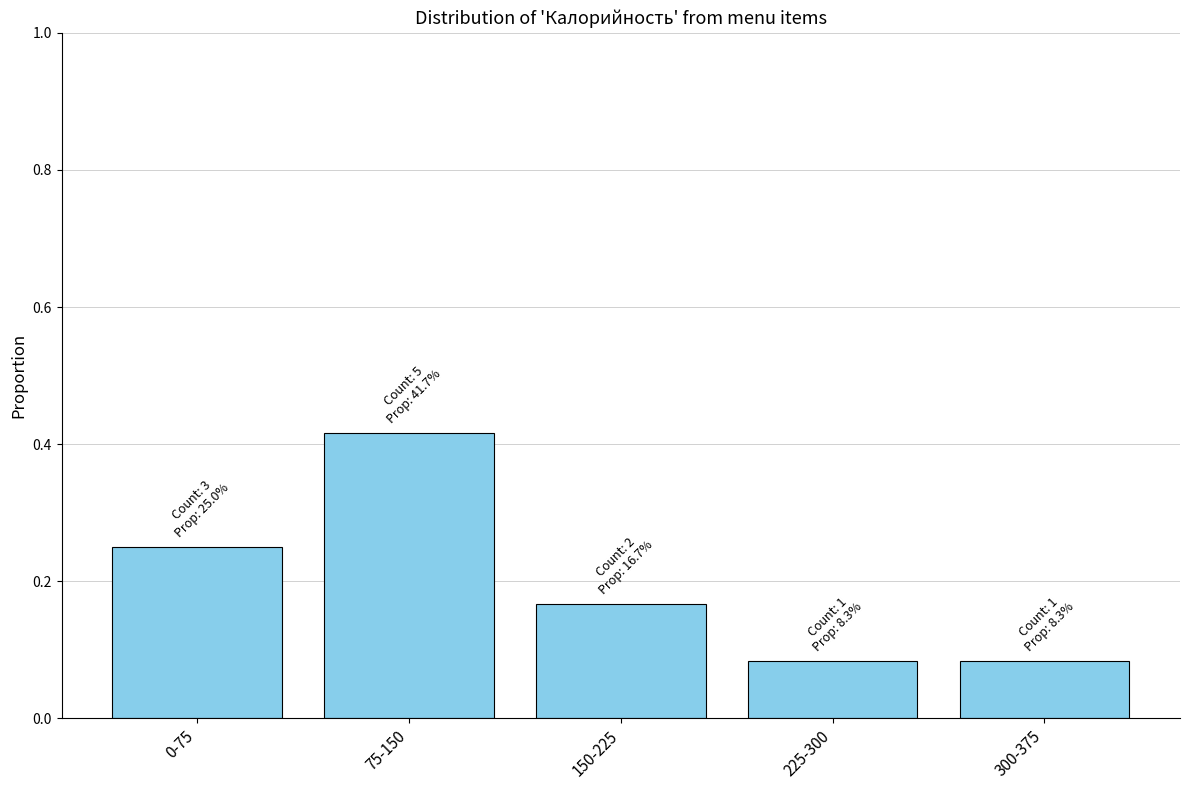

What is the sum of all values?

1.0